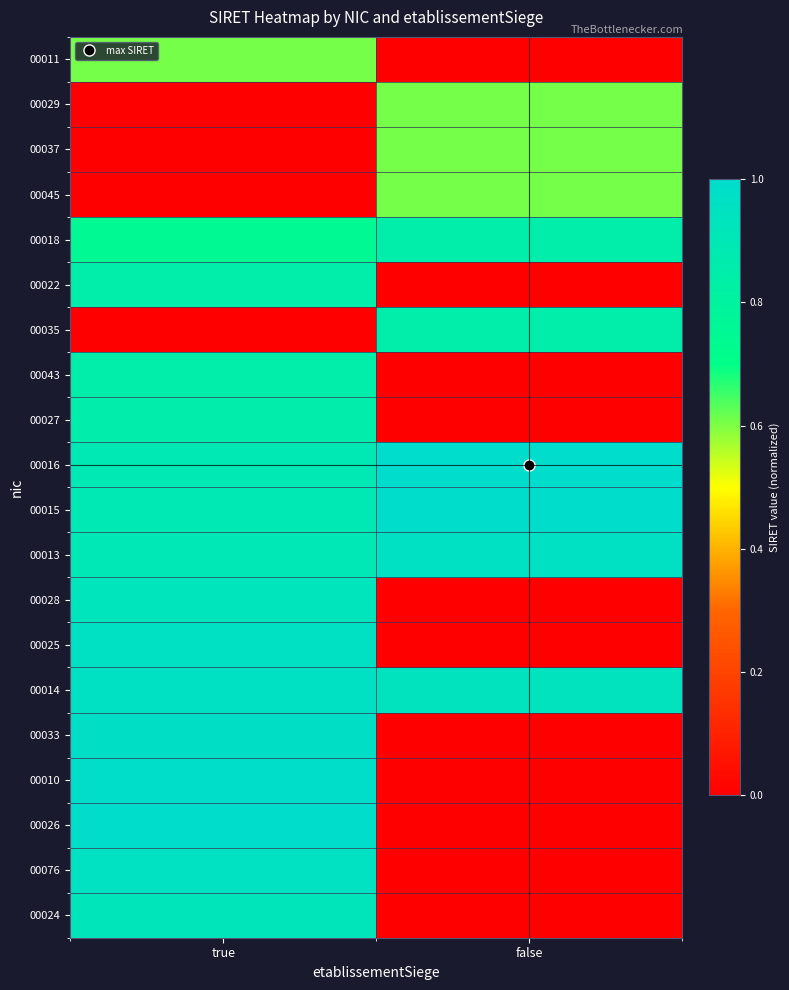

What is the total value across all series at true?

14.3